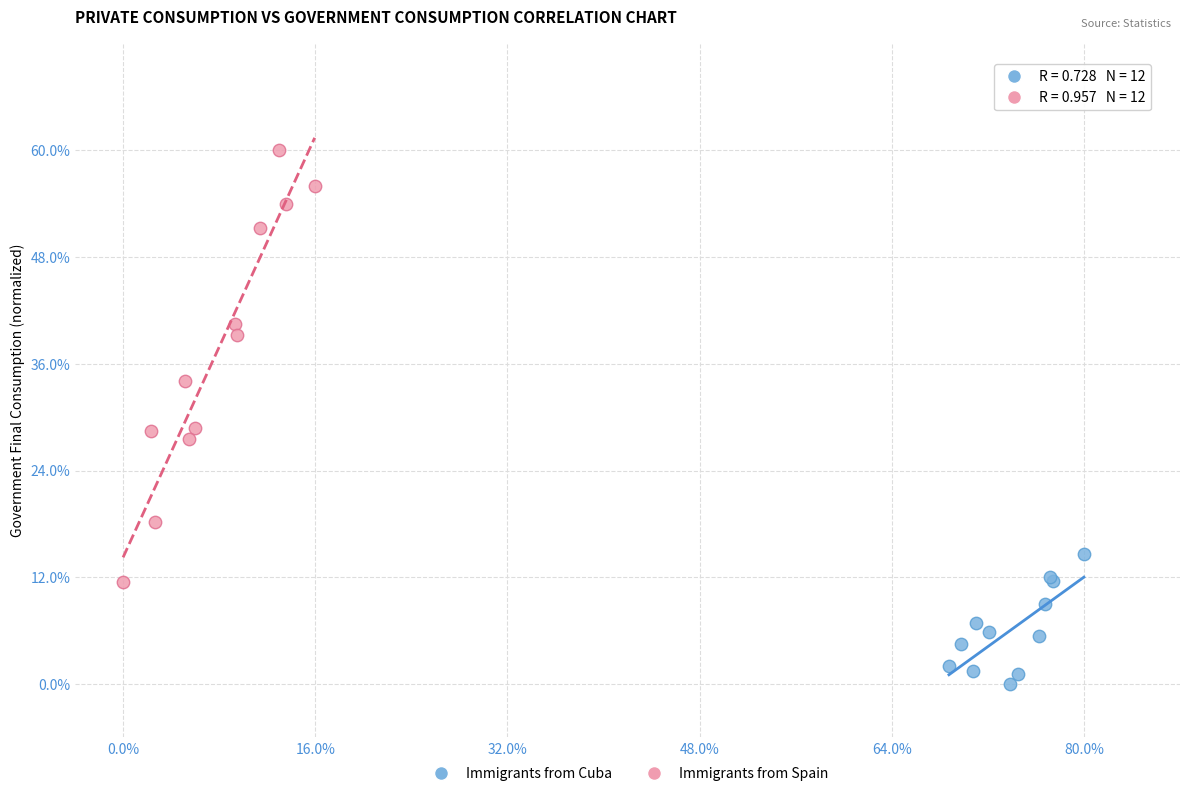

Which series has the largest Y range (max minus min)?

Immigrants from Spain